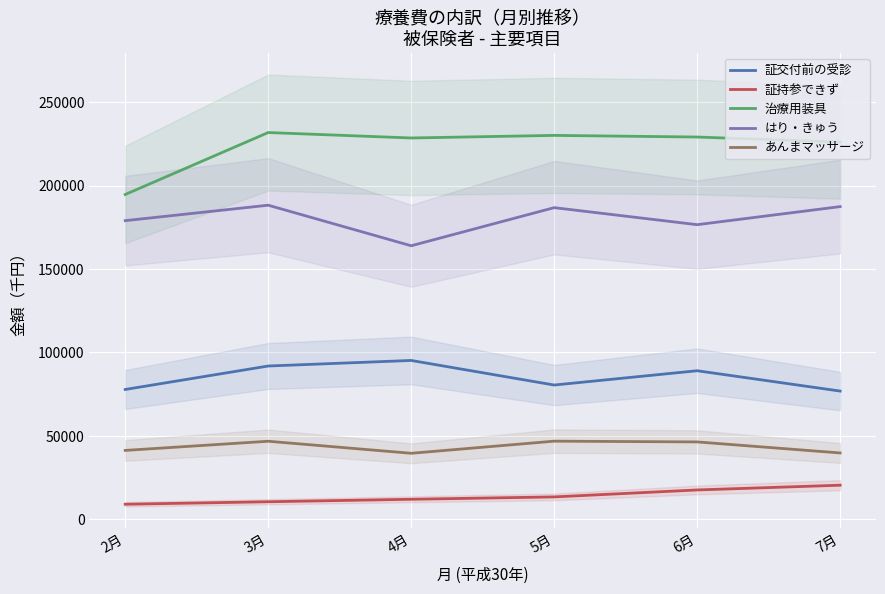

In 治療用装具, how many points are higher than both neighbors (excluding endpoints)?

2